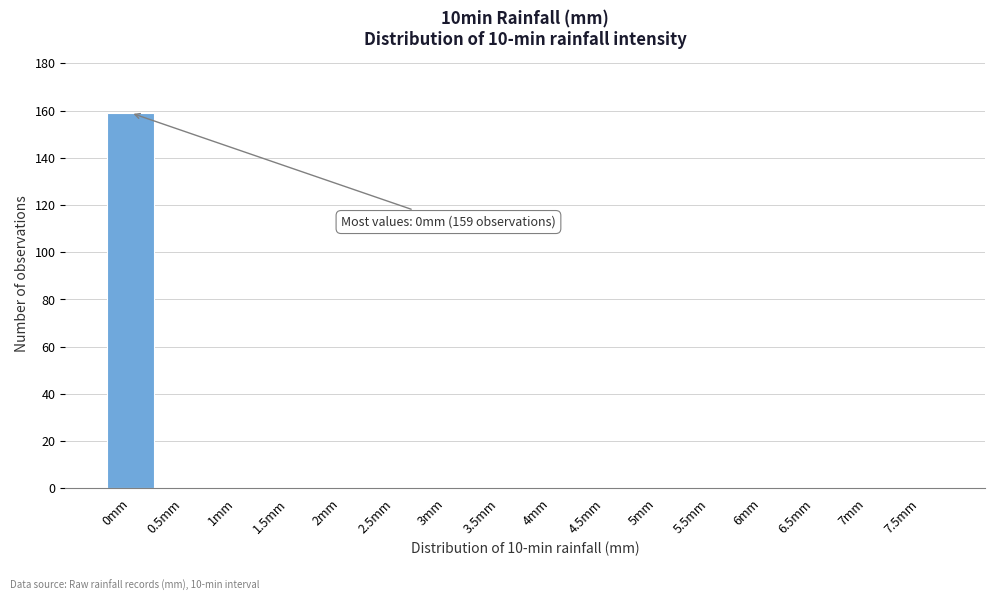

Reading right to left, extract all data points from this chart.

7.5mm=0	7mm=0	6.5mm=0	6mm=0	5.5mm=0	5mm=0	4.5mm=0	4mm=0	3.5mm=0	3mm=0	2.5mm=0	2mm=0	1.5mm=0	1mm=0	0.5mm=0	0mm=159